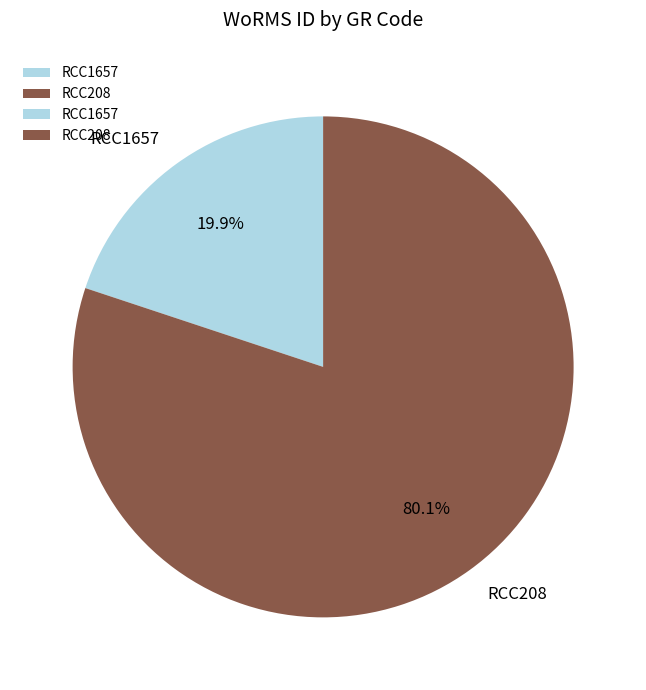

What percentage is the RCC208 slice, to the nearest percent?

80%